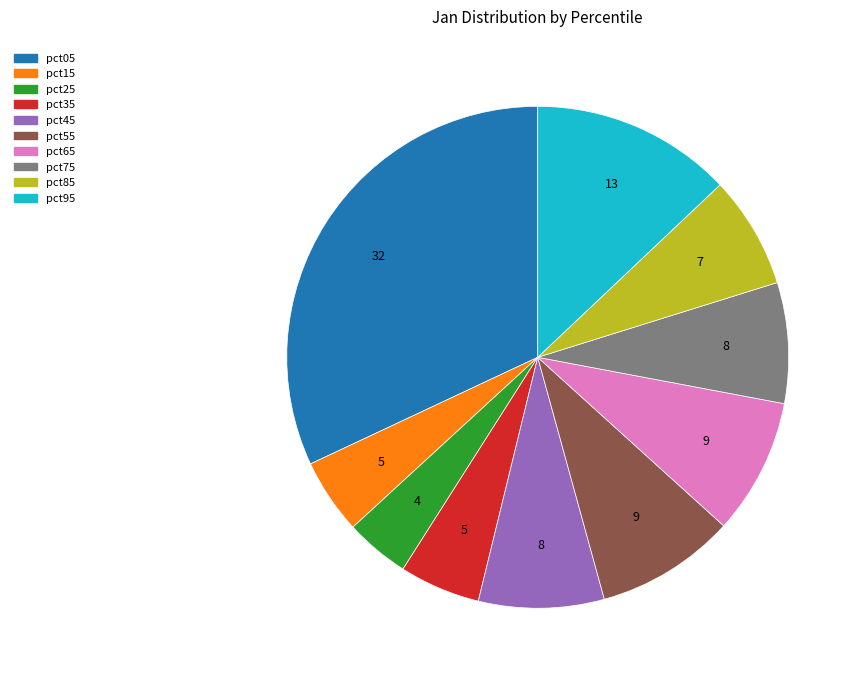

Do pct75 and pct85 together represent more than half of the pie?

No